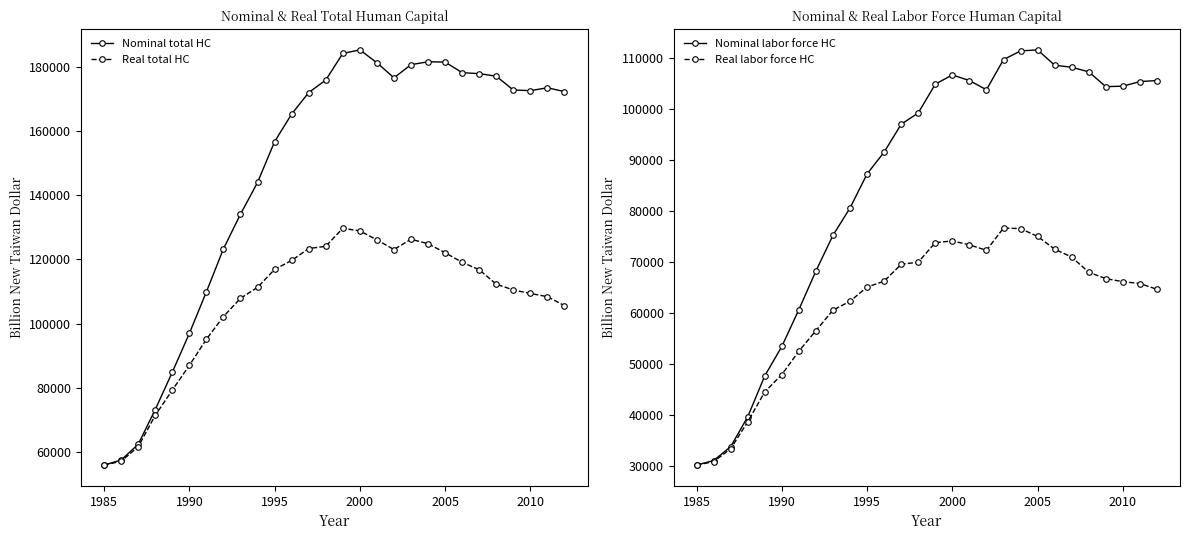

True or false: Real labor force HC and Nominal total HC cross at least once.

False